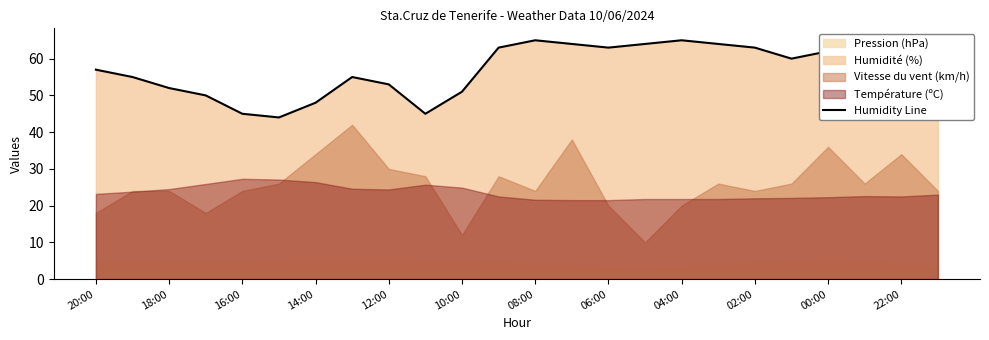

What is the lowest value of the Humidity Line series?

44